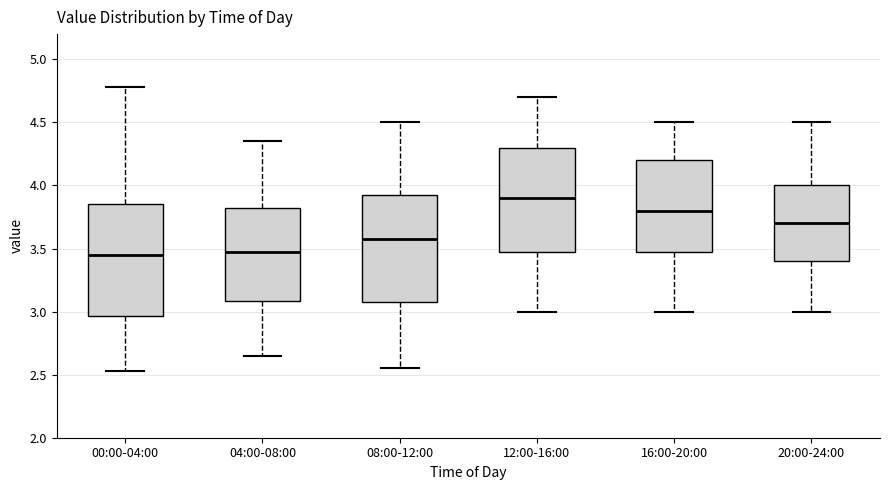

Reading left to right, transcribe this box plot: for each box, give where its median line is, the range the box spans, and where its two whiskers end, as read against the y-axis. The values are not printed on the chart, so give them approximately, as read against the axis.

00:00-04:00: median 3.45, box 2.95 to 3.85, whiskers 2.55 to 4.80
04:00-08:00: median 3.50, box 3.10 to 3.85, whiskers 2.65 to 4.35
08:00-12:00: median 3.60, box 3.10 to 3.95, whiskers 2.55 to 4.50
12:00-16:00: median 3.90, box 3.50 to 4.30, whiskers 3.00 to 4.70
16:00-20:00: median 3.80, box 3.50 to 4.20, whiskers 3.00 to 4.50
20:00-24:00: median 3.70, box 3.40 to 4.00, whiskers 3.00 to 4.50